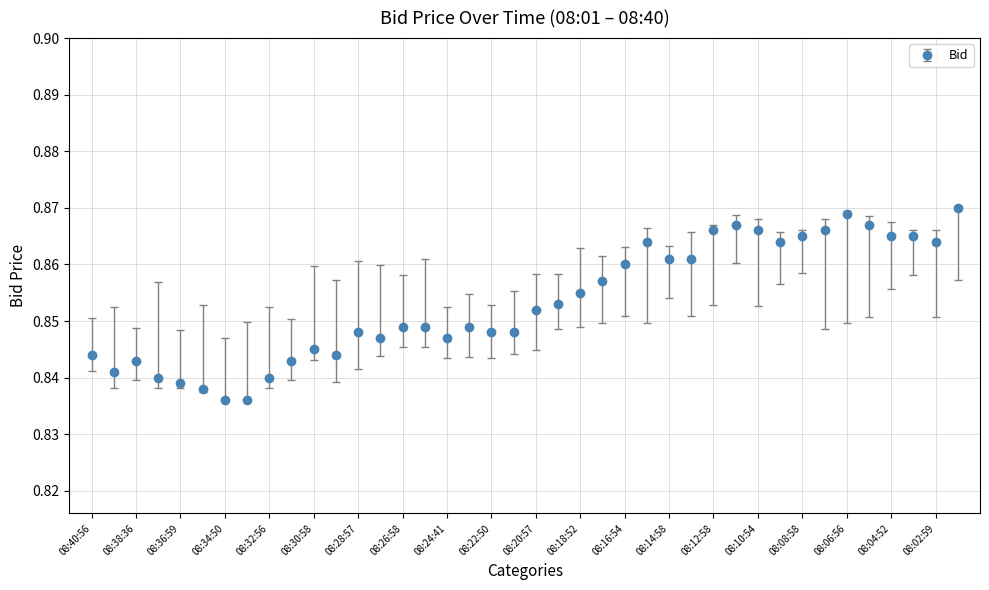

Count the values in the range 0 to 1.

40